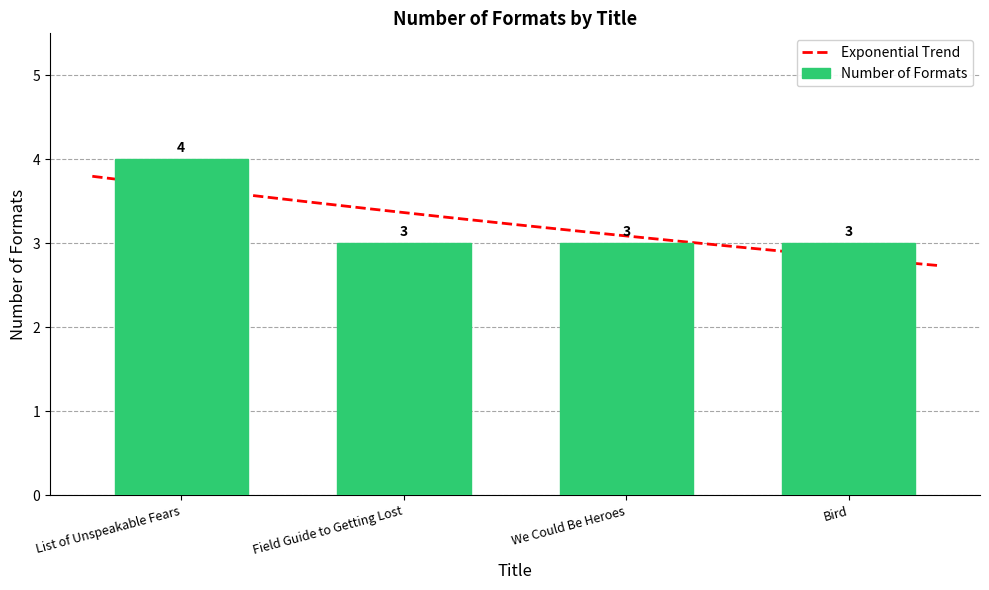

What is the maximum value shown in the chart?

4